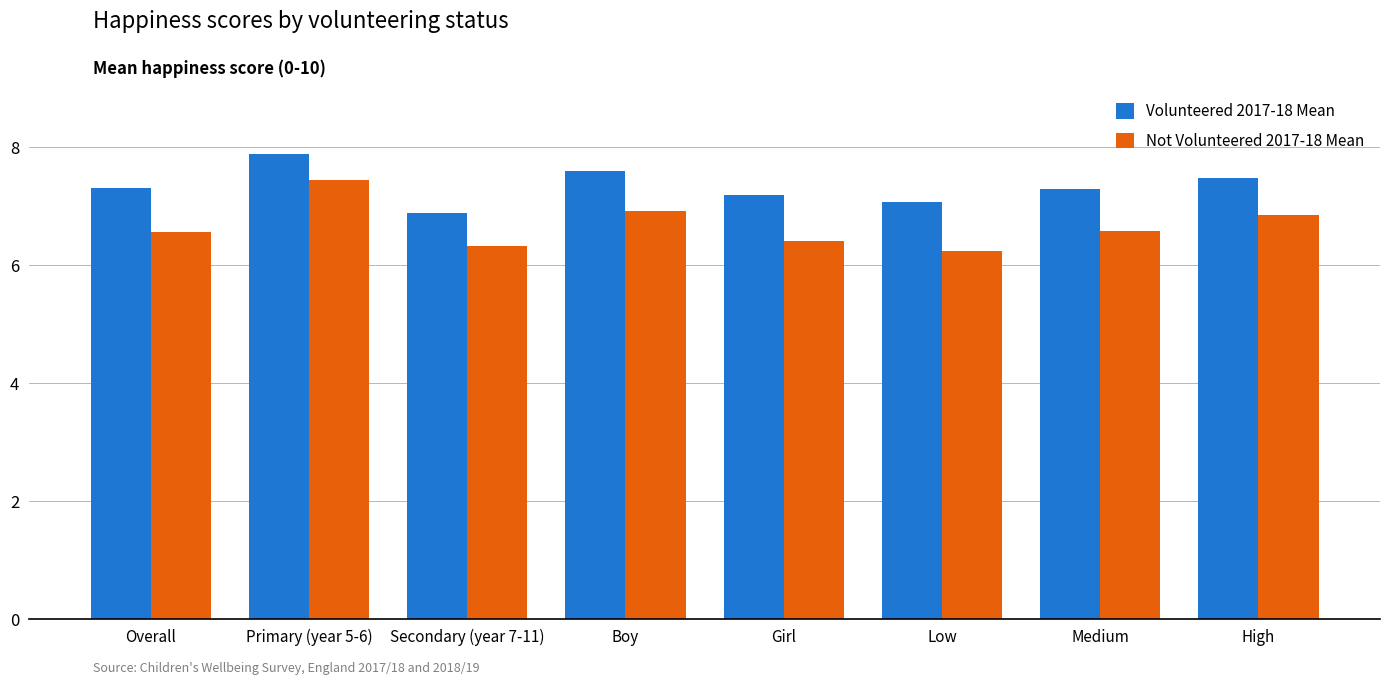

True or false: Not Volunteered 2017-18 Mean has a value of 2.9 at Primary (year 5-6).

False